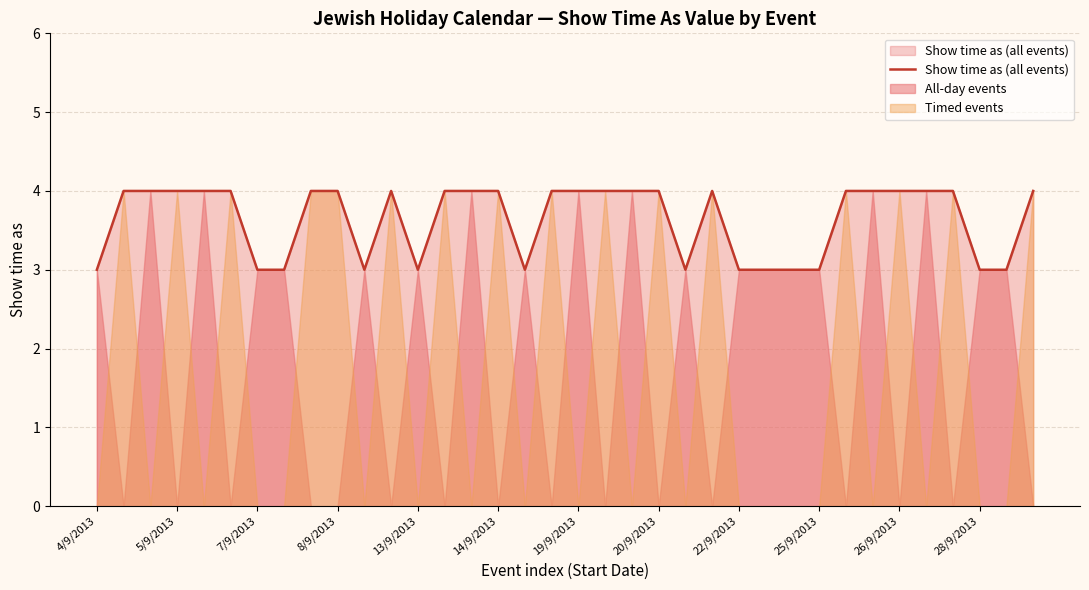

How many interior local valleys (lower than both neighbors) does the data have?

4